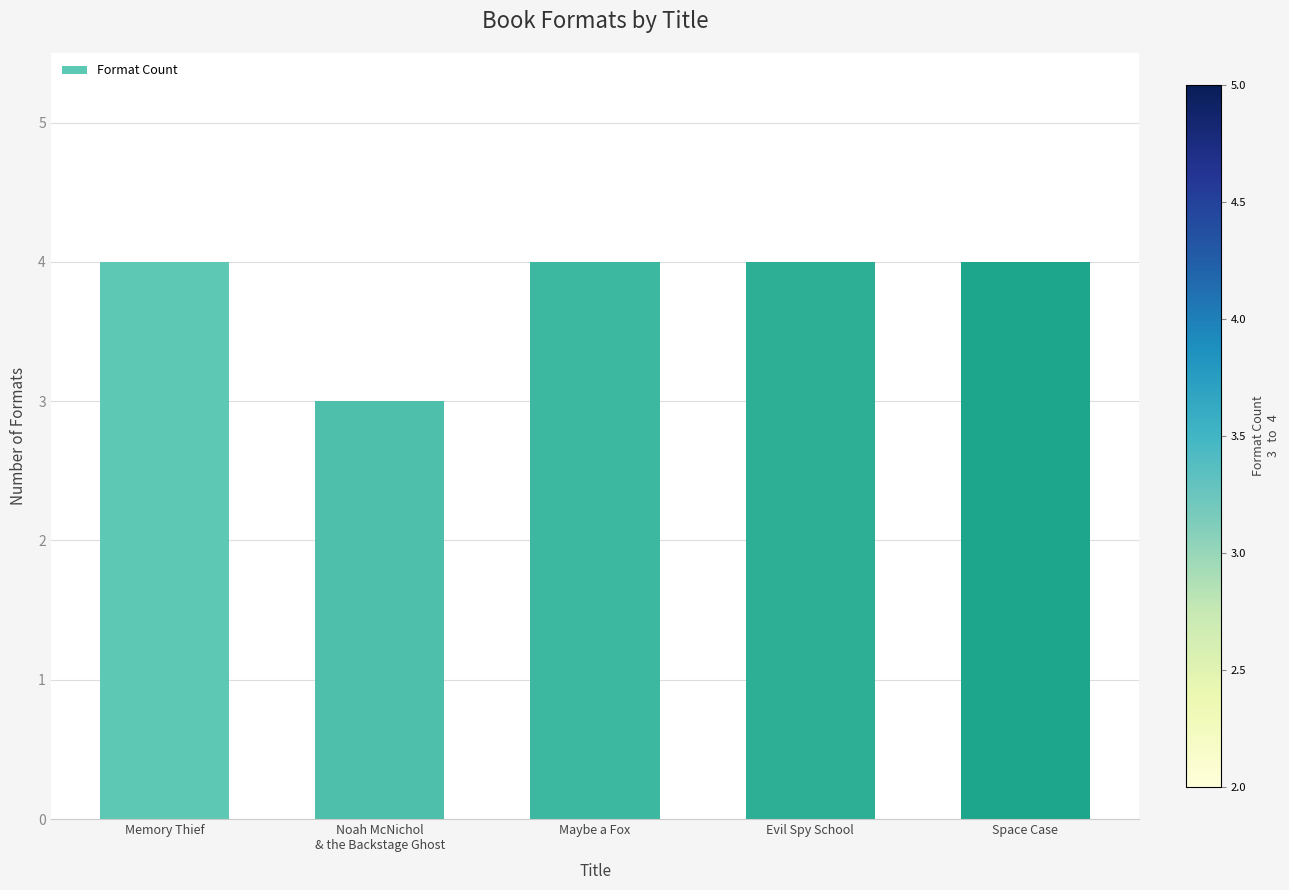

What is the label of the 1st bar from the right?

Space Case